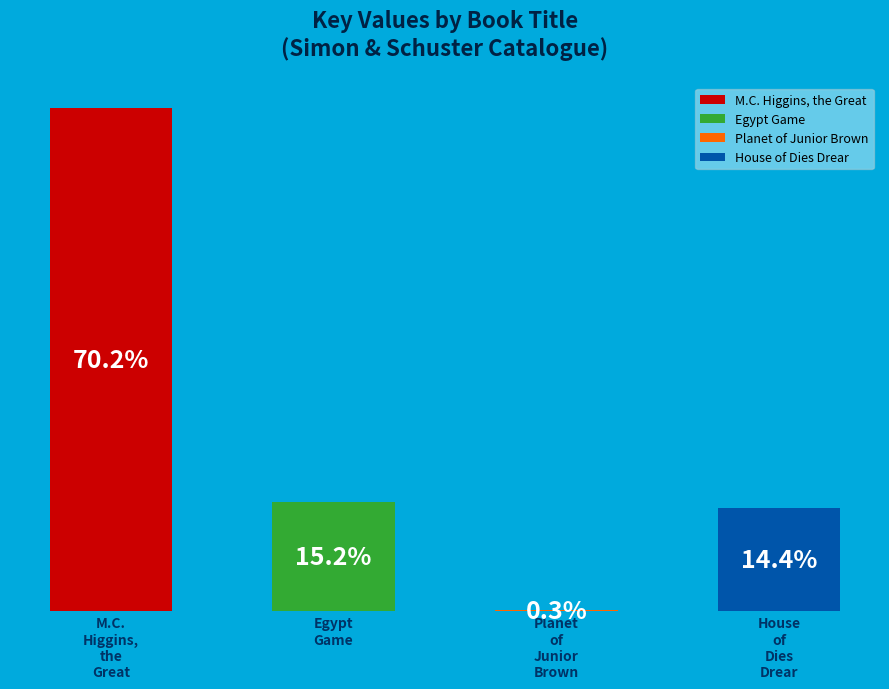

To the nearest percent, what is the combined percentage of House of Dies Drear and Planet of Junior Brown?

15%